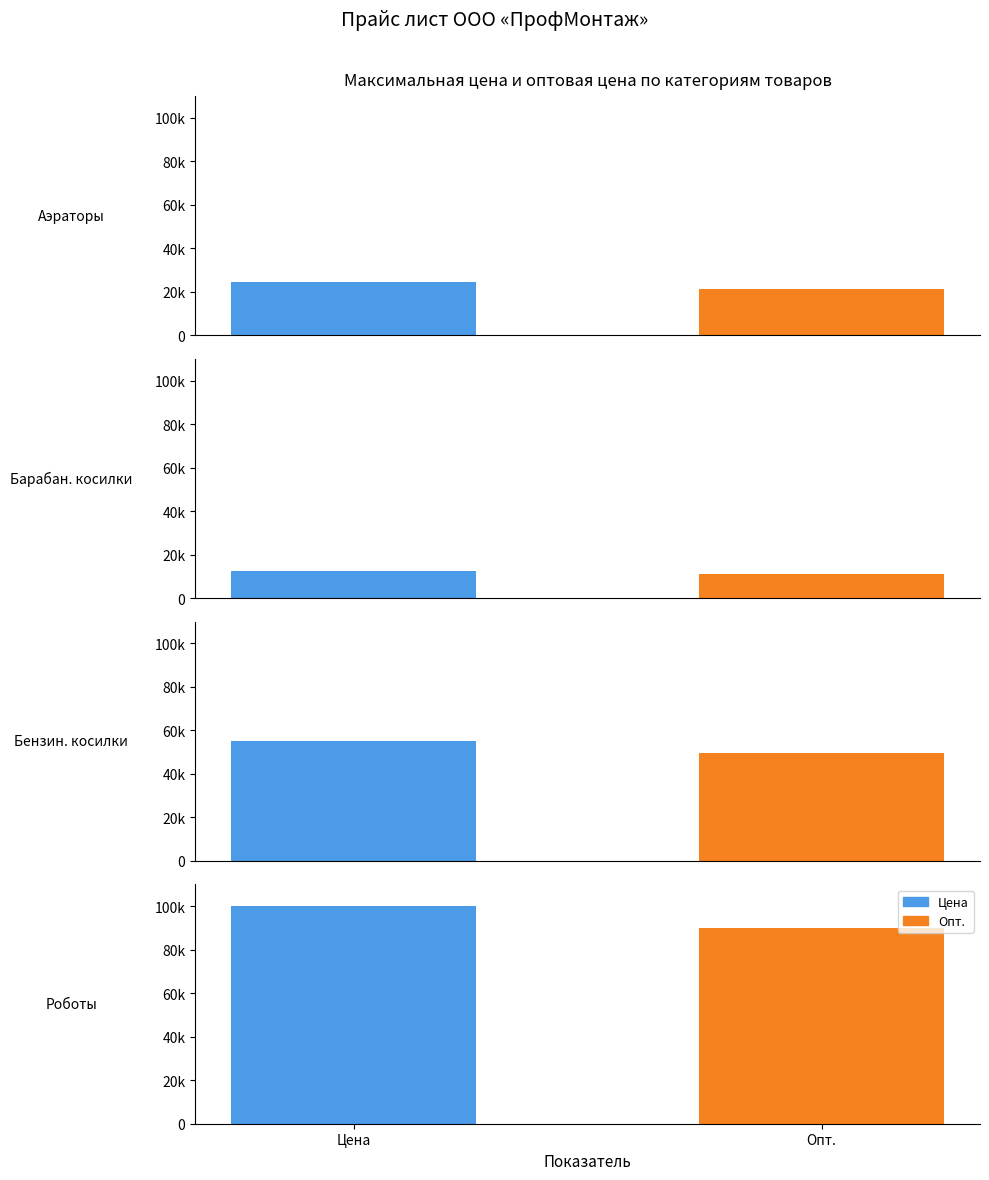

How many series are shown in this chart?

2